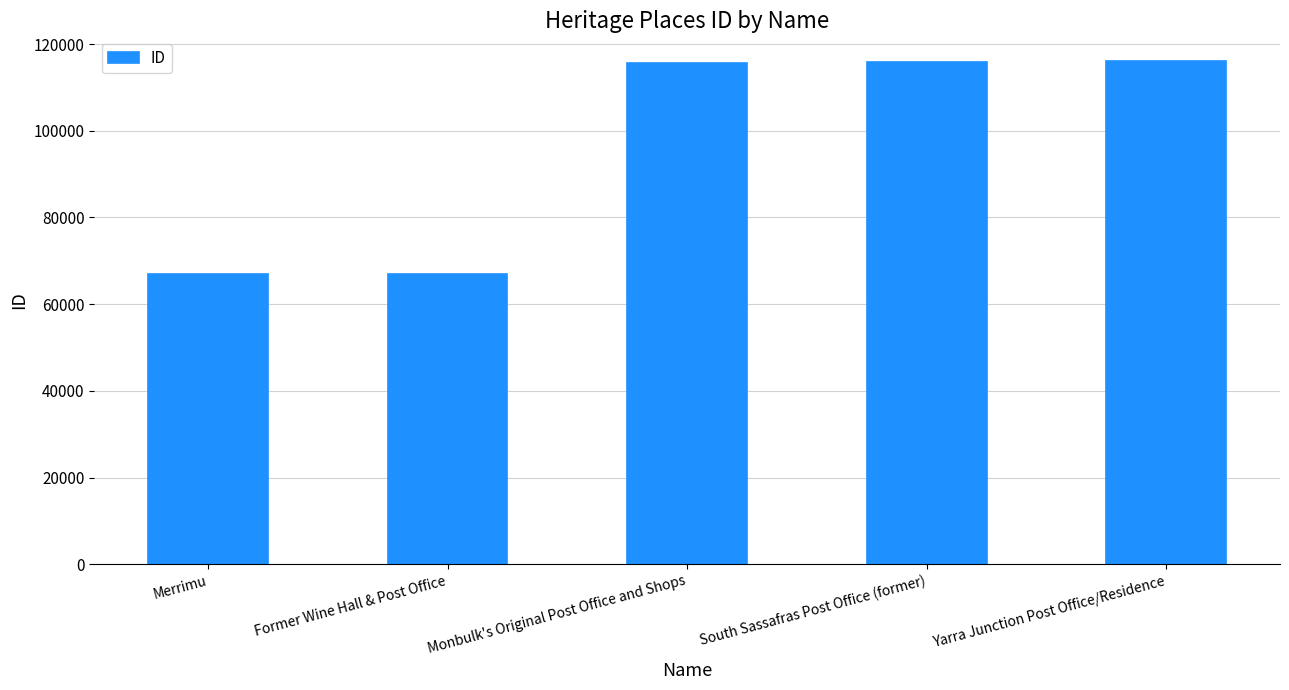

How many distinct data groups are displayed?

1